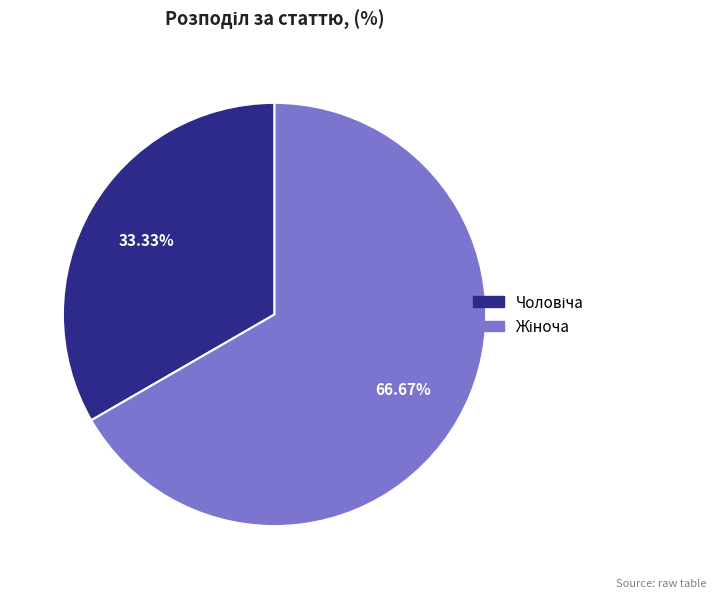

Does any single category account for the majority?

Yes